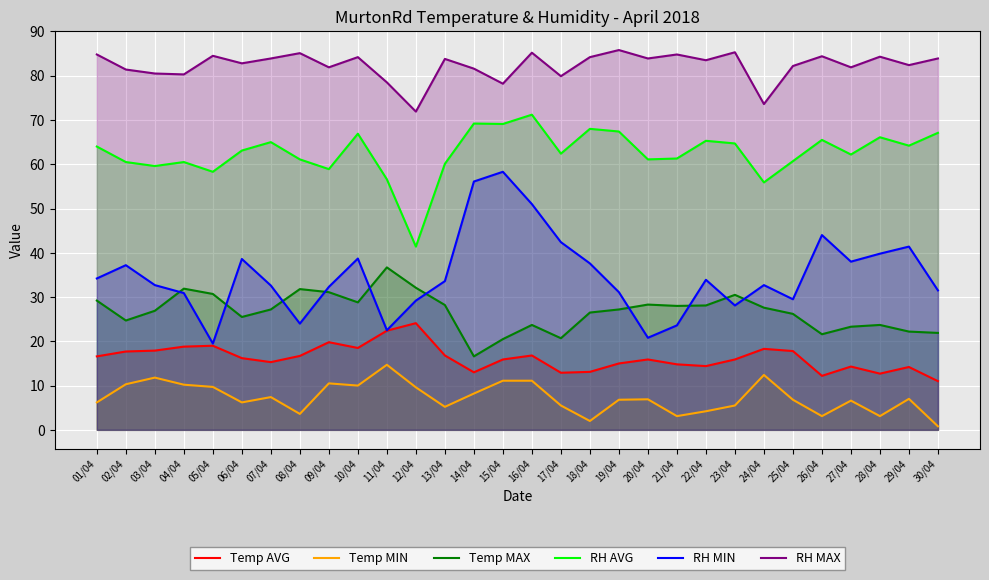

What is the spread (max minus min) of values at 15/04?

67.1